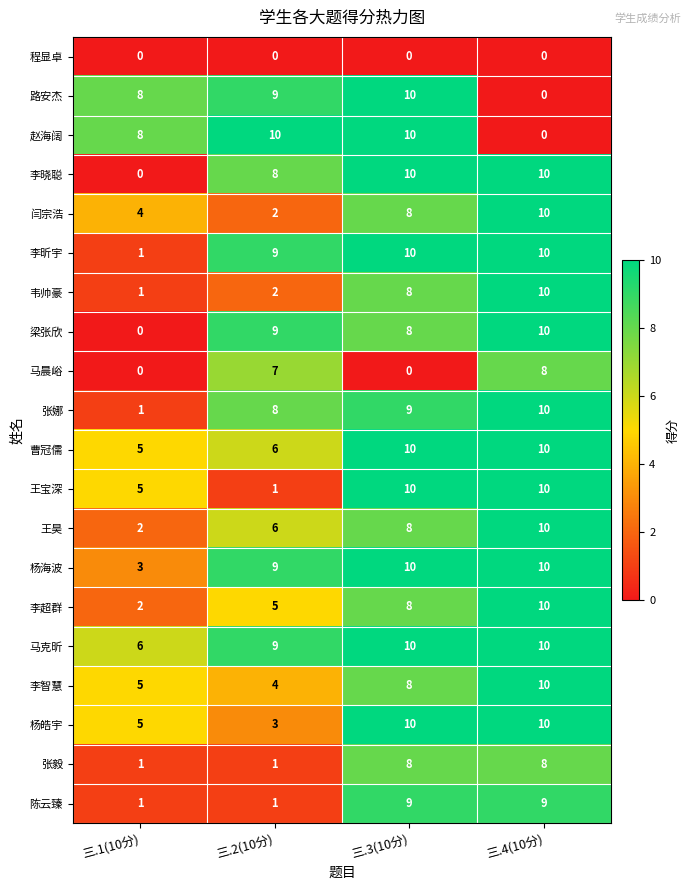

What is the total value across all series at 三.2(10分)?

109